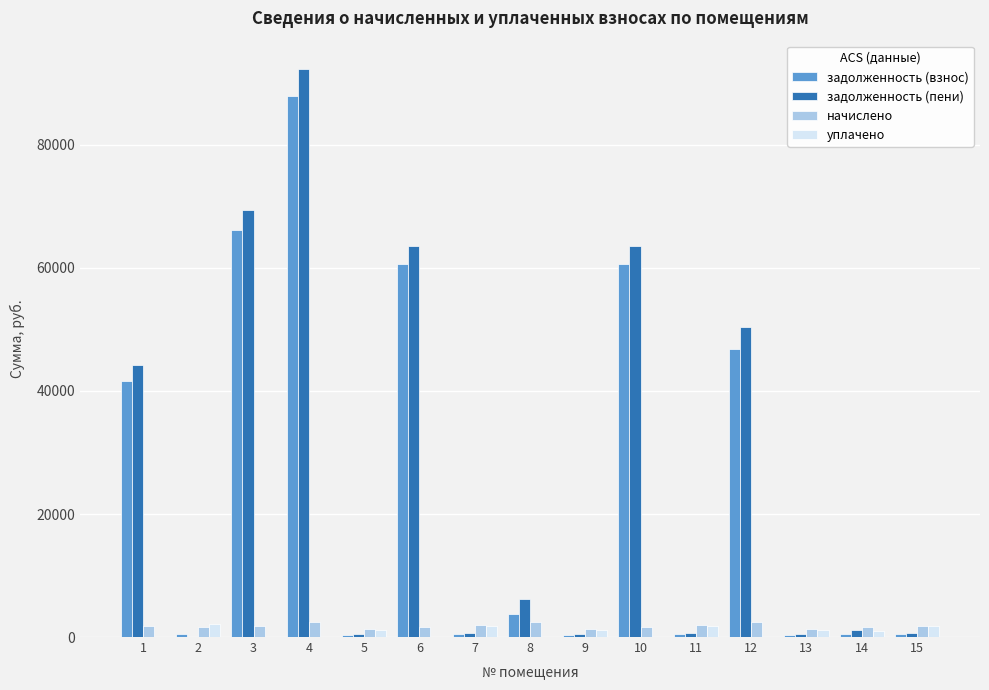

Is the value of задолженность (взнос) at 6 greater than the value of задолженность (пени) at 14?

Yes